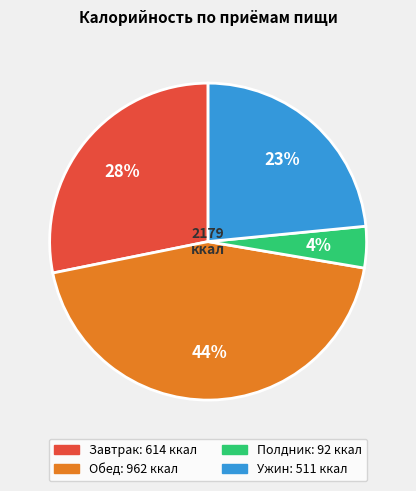

To the nearest percent, what is the average slice percentage?

25%